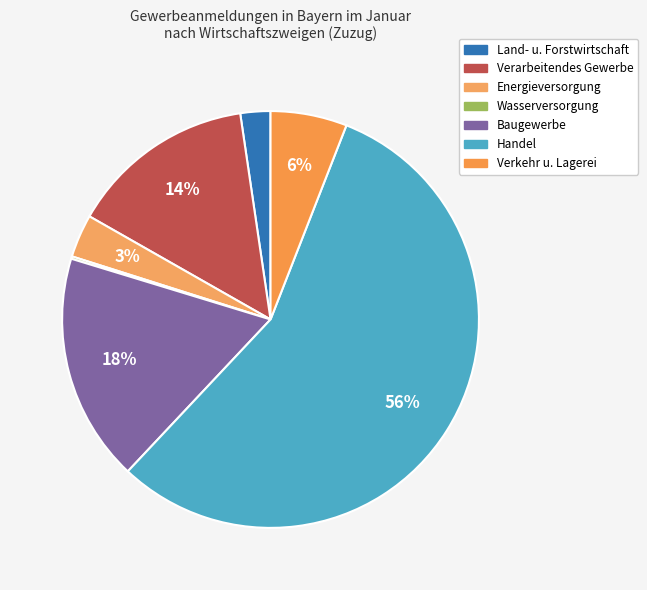

Which slice is the largest?

Handel